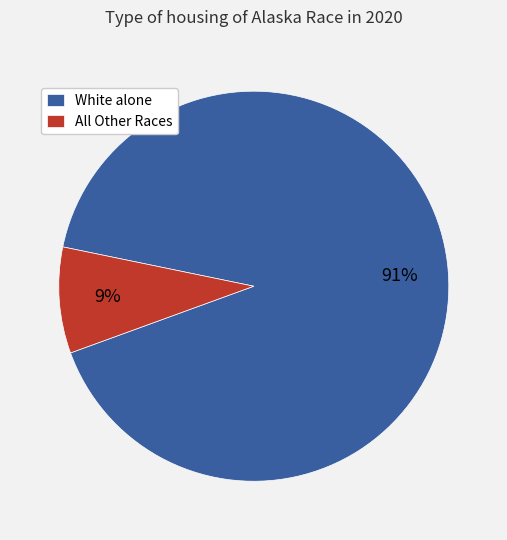

True or false: White alone accounts for 99% of the total.

False